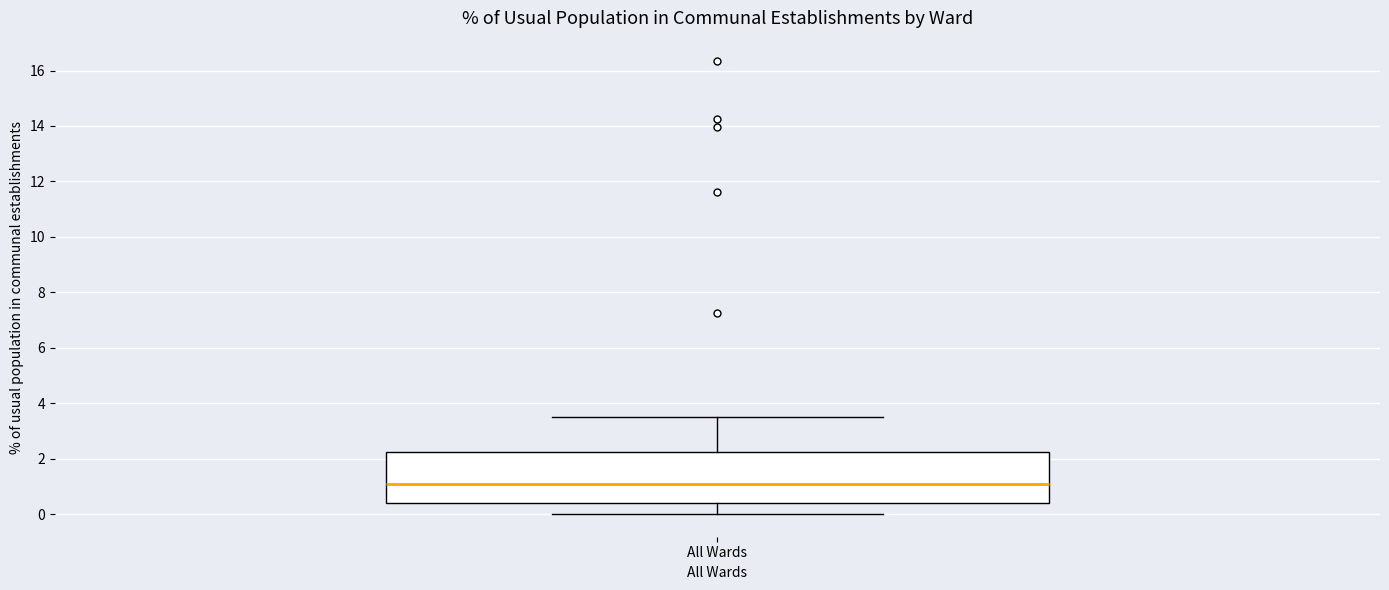

Transcribe this box plot: give where the median line is, the range the box spans, and where the two whiskers end, as read against the y-axis. The values are not printed on the chart, so give them approximately, as read against the axis.

median 1.0, box 0.4 to 2.2, whiskers 0.0 to 3.6